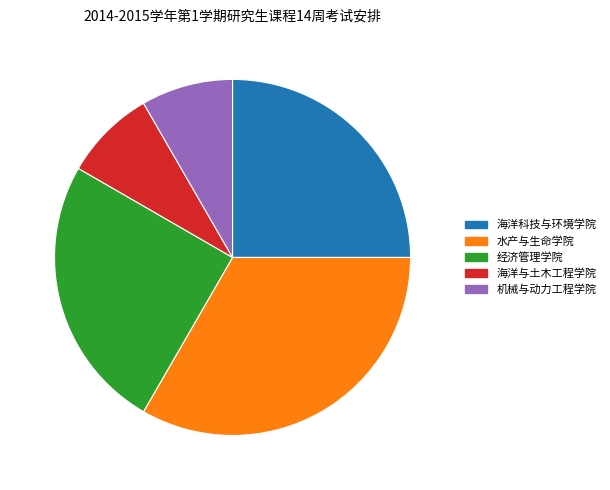

To the nearest percent, what portion does 海洋与土木工程学院 represent?

8%